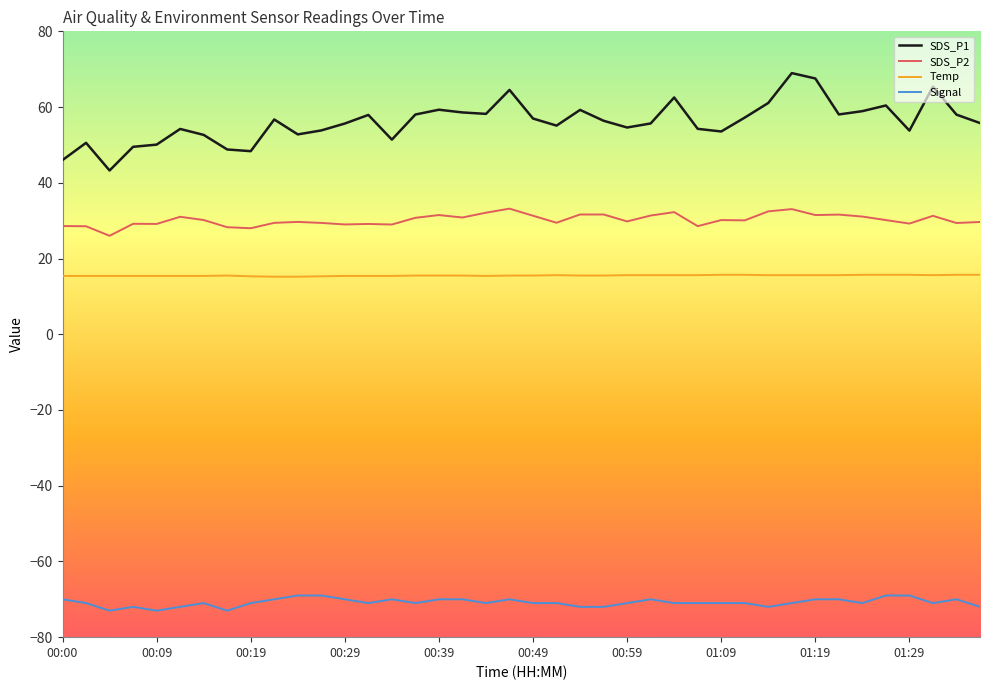

What is the difference between the maximum and minimum values in the Signal series?

4.0